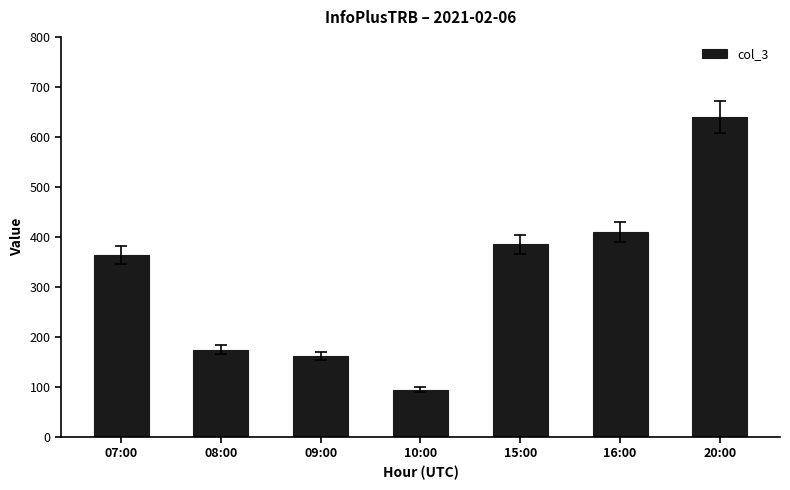

Approximately how many times larger is the value at 07:00 compared to 08:00?

2.1